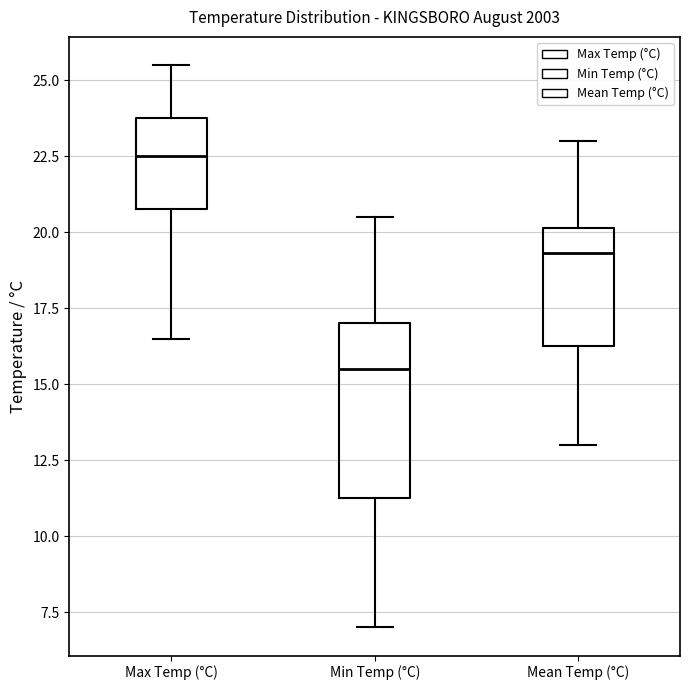

Reading left to right, read every box against the y-axis: the position of its median line, the range the box covers, and the ends of its whiskers. The values are not printed on the chart, so give them approximately, as read against the axis.

Max Temp (°C): median 22.5, box 21.0 to 24.0, whiskers 16.5 to 25.5
Min Temp (°C): median 15.5, box 11.5 to 17.0, whiskers 7.0 to 20.5
Mean Temp (°C): median 19.5, box 16.5 to 20.0, whiskers 13.0 to 23.0